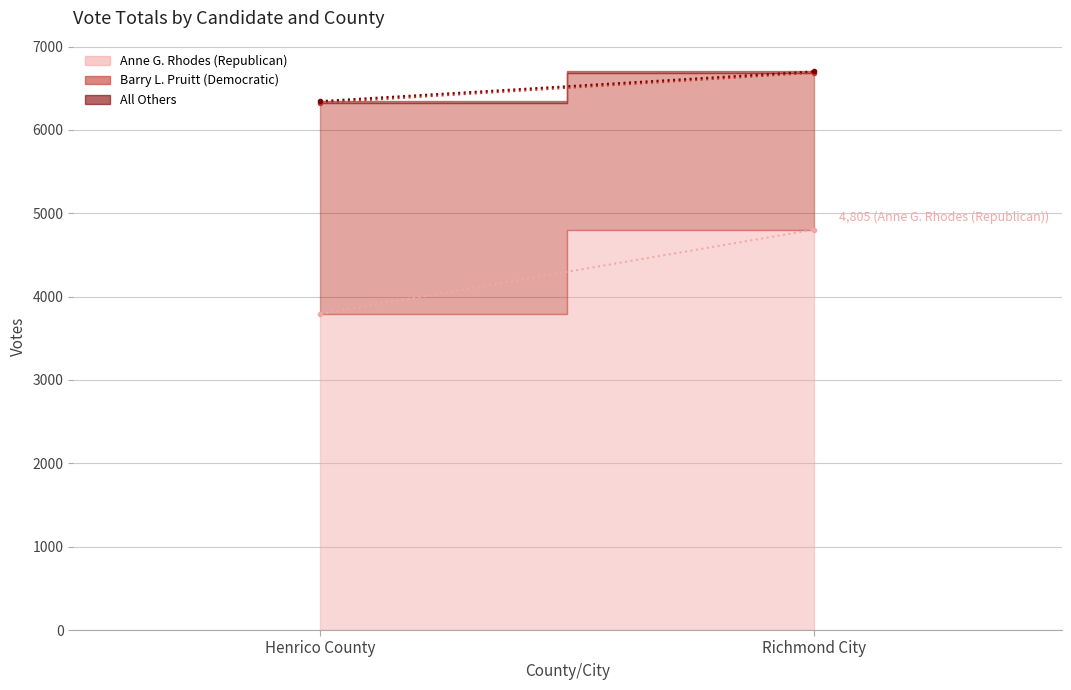

How many lines are shown in the chart?

3